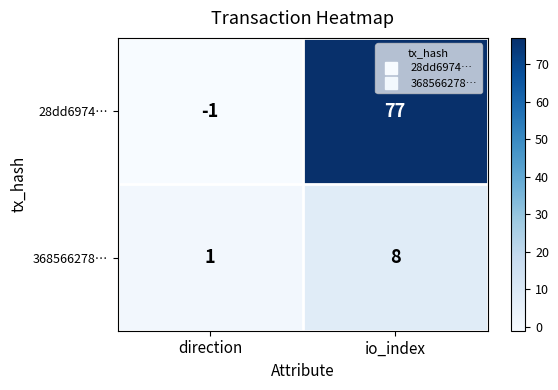

Reading left to right, list all the values displayed in this chart.

28dd6974…: direction=-1	io_index=77
368566278…: direction=1	io_index=8